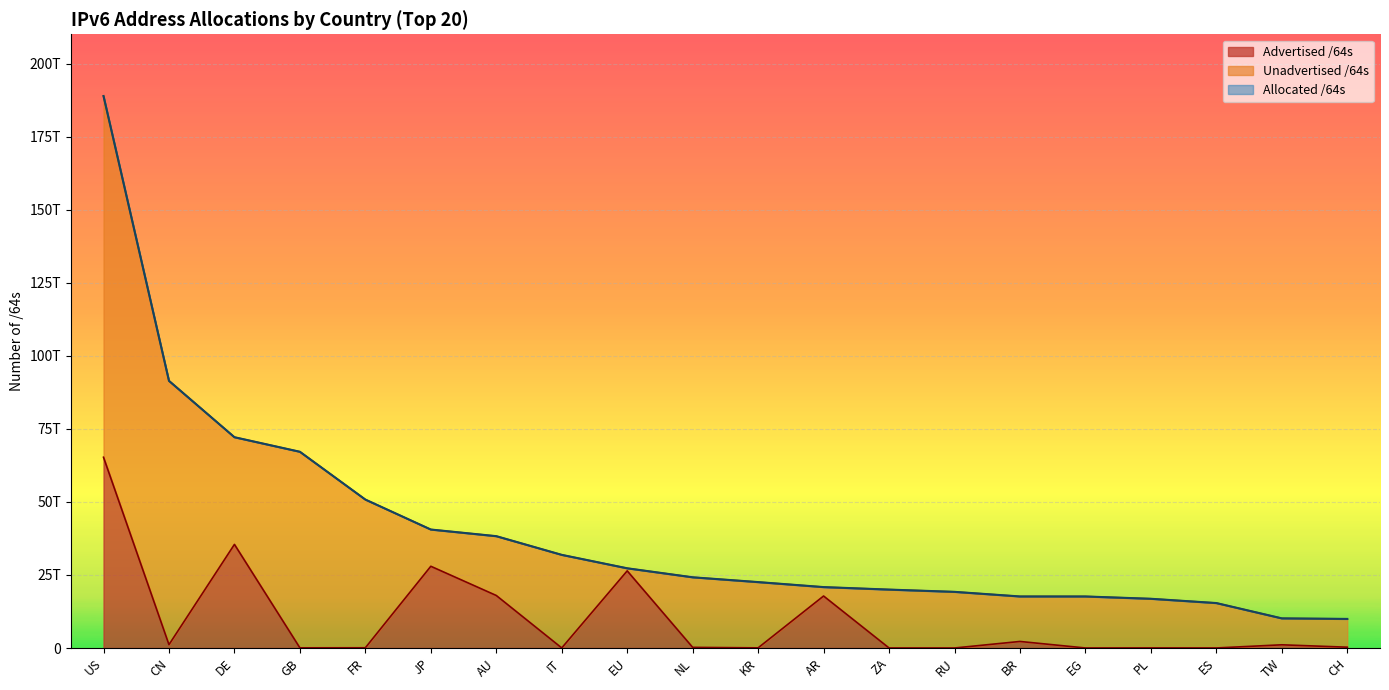

True or false: Advertised /64s line and Adv+Unadv line intersect in this chart.

False